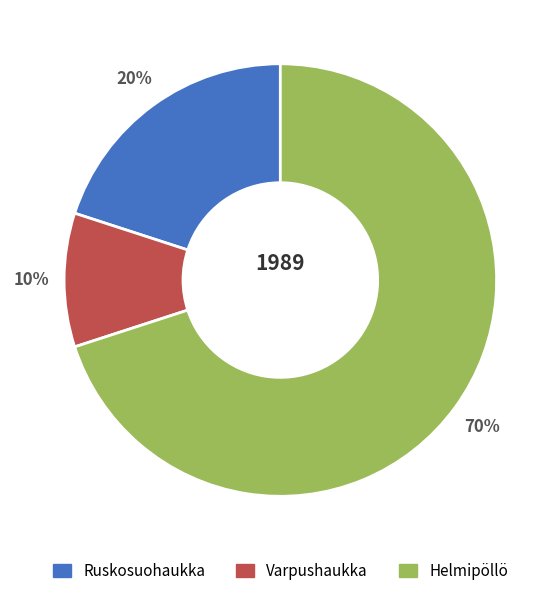

To the nearest percent, what is the average slice percentage?

33%